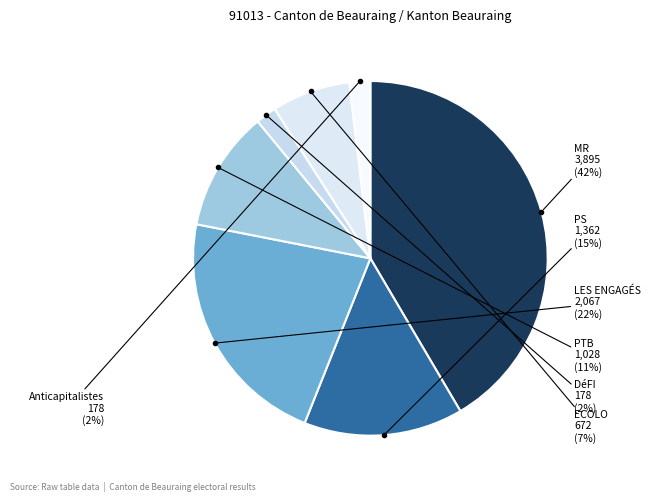

Count the number of slices in the pie.

7